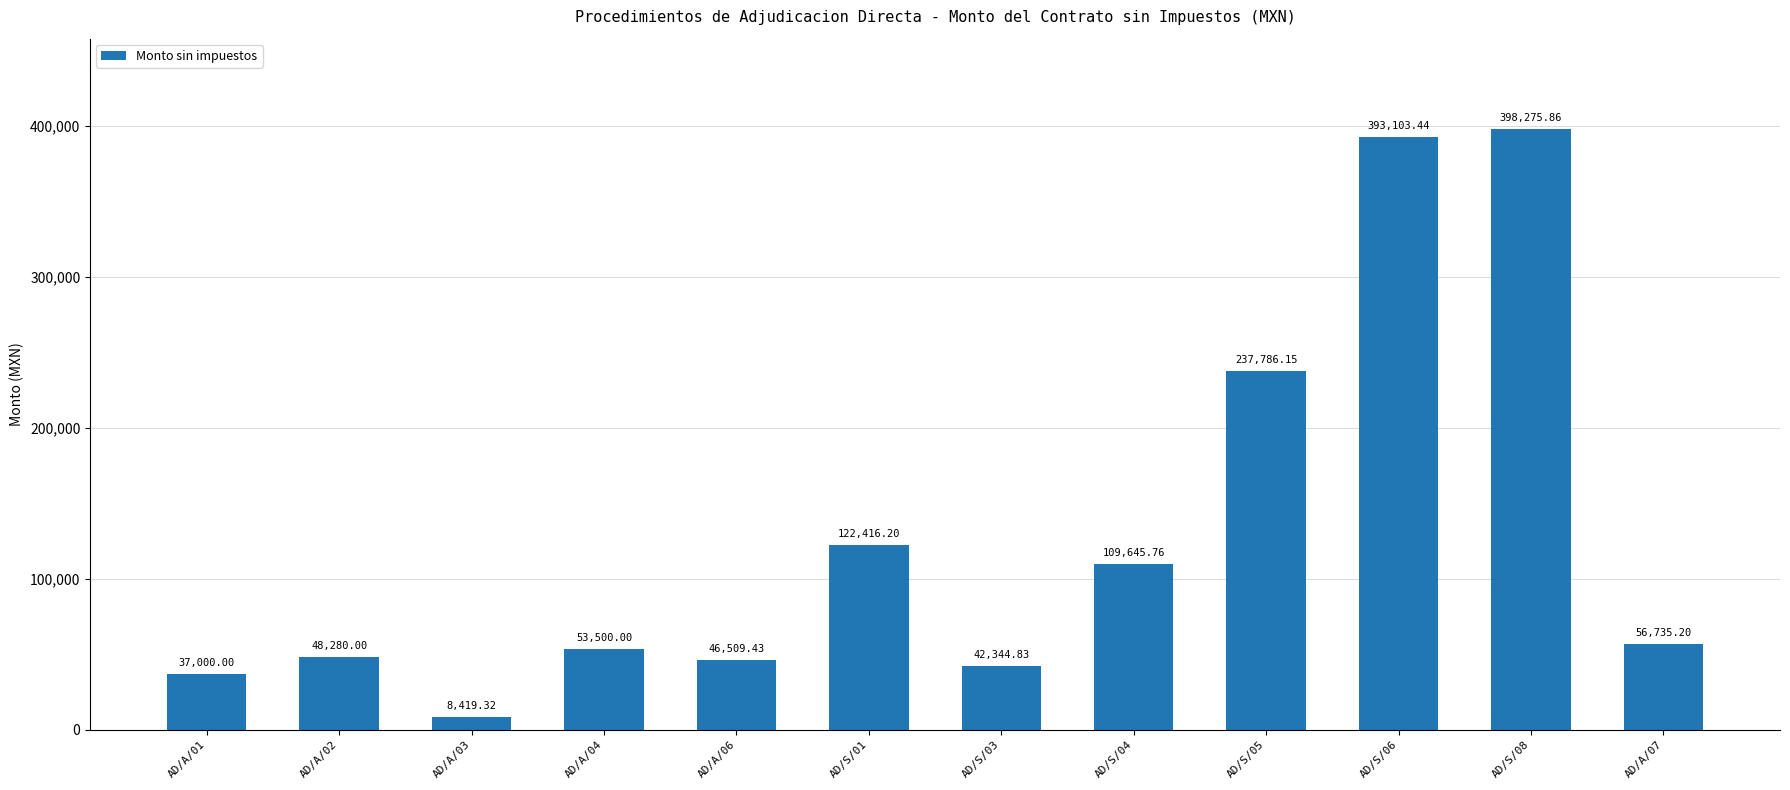

List the labels in order of value, smallest first.

AD/A/03, AD/A/01, AD/S/03, AD/A/06, AD/A/02, AD/A/04, AD/A/07, AD/S/04, AD/S/01, AD/S/05, AD/S/06, AD/S/08